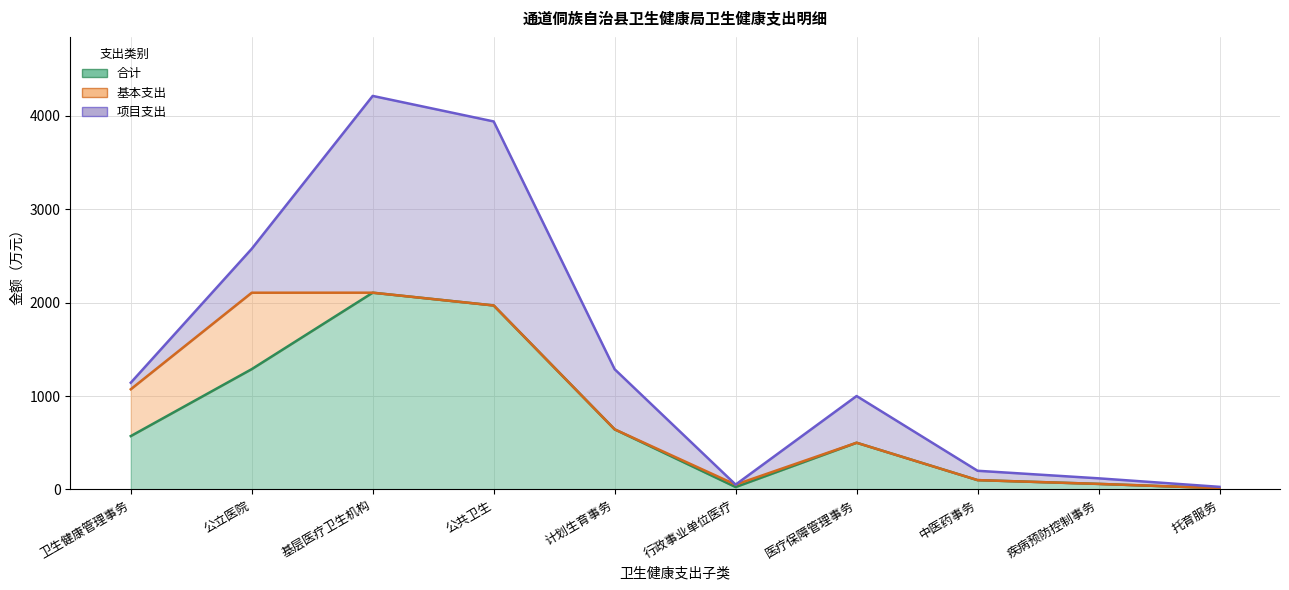

True or false: 项目支出 and 合计 intersect in this chart.

False